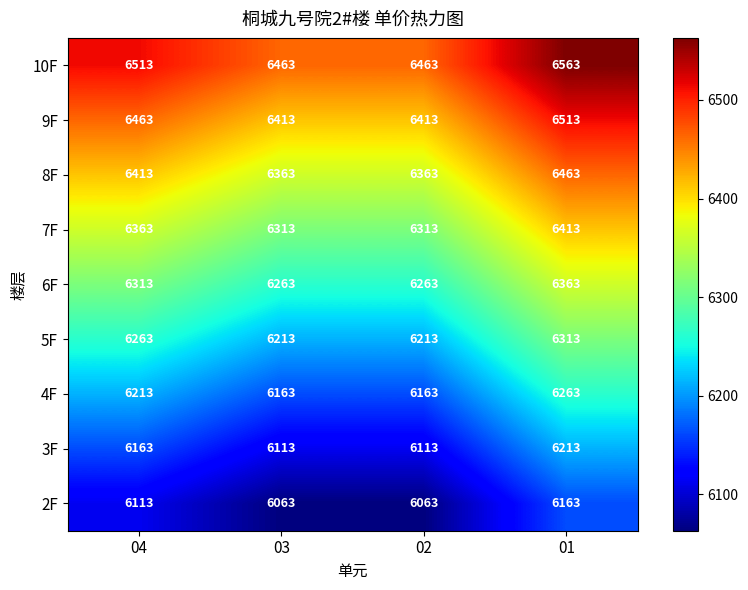

Which label corresponds to the largest value in the chart?

01